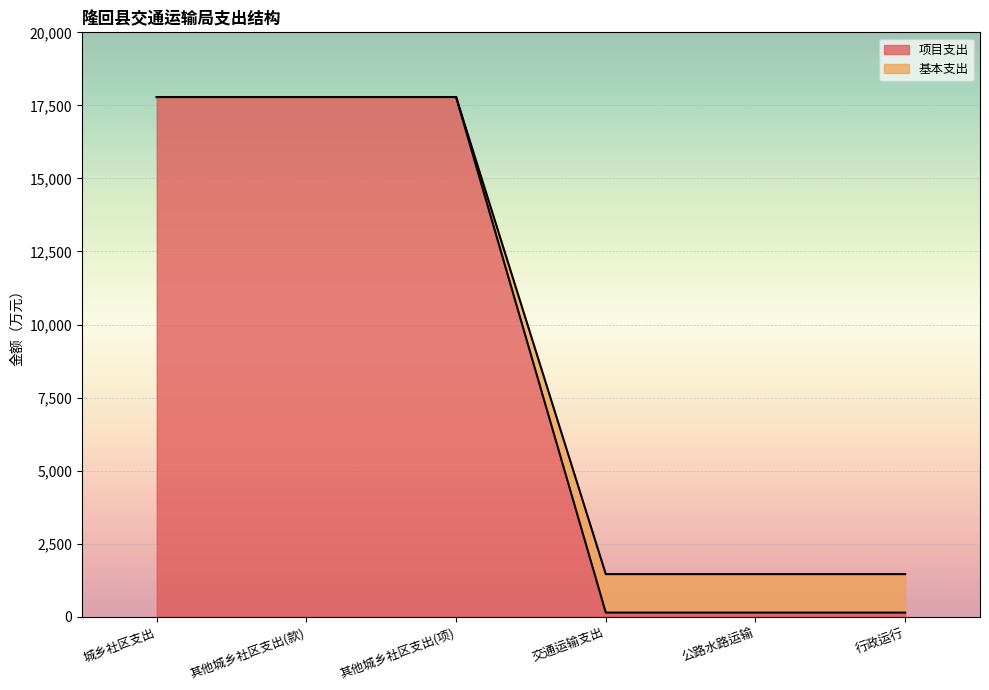

How many values in the 基本支出 series exceed 17785?

3